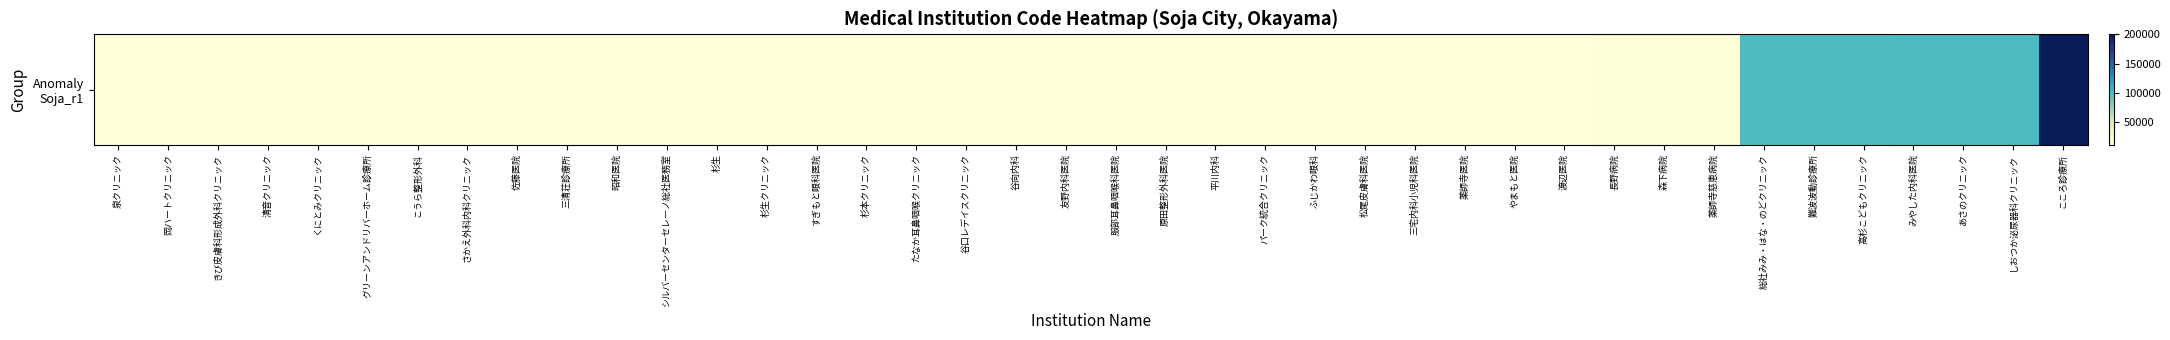

Reading right to left, what are all the values shown in this chart?

こころ診療所=200136	しおつか泌尿器科クリニック=100906	あさのクリニック=100830	みやした内科医院=100752	高杉こどもクリニック=100665	難波波動診療所=100572	総社みみ・はな・のどクリニック=100541	薬師寺慈恵病院=13055	森下病院=13054	長野病院=13053	渡辺医院=11585	やまもと医院=11584	薬師寺医院=11582	三宅内科小児科医院=11581	松尾皮膚科医院=11580	ふじかわ眼科=11579	パーク統合クリニック=11576	平川内科=11575	原田整形外科医院=11574	服部耳鼻咽喉科医院=11573	友野内科医院=11569	谷向内科=11566	谷口レデイスクリニック=11565	たなか耳鼻咽喉クリニック=11564	杉本クリニック=11559	すぎもと眼科医院=11558	杉生クリニック=11557	杉生=11555	シルバーセンターセレーノ総社医務室=11554	昭和医院=11553	三清荘診療所=11552	佐藤医院=11551	さかえ外科内科クリニック=11549	こうら整形外科=11548	グリーンアンドリバーホーム診療所=11547	くにとみクリニック=11546	清音クリニック=11545	きび皮膚科形成外科クリニック=11544	岡ハートクリニック=11542	泉クリニック=11541